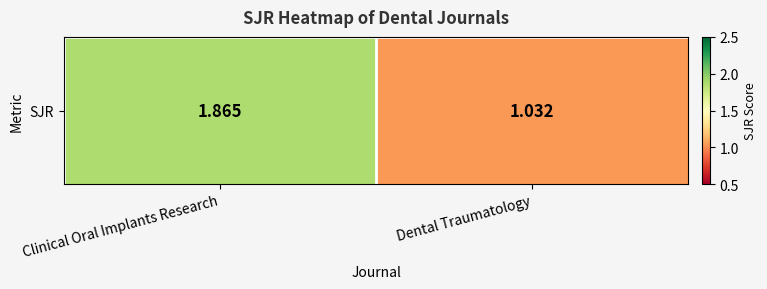

Reading left to right, list all the values displayed in this chart.

1.9	1.0